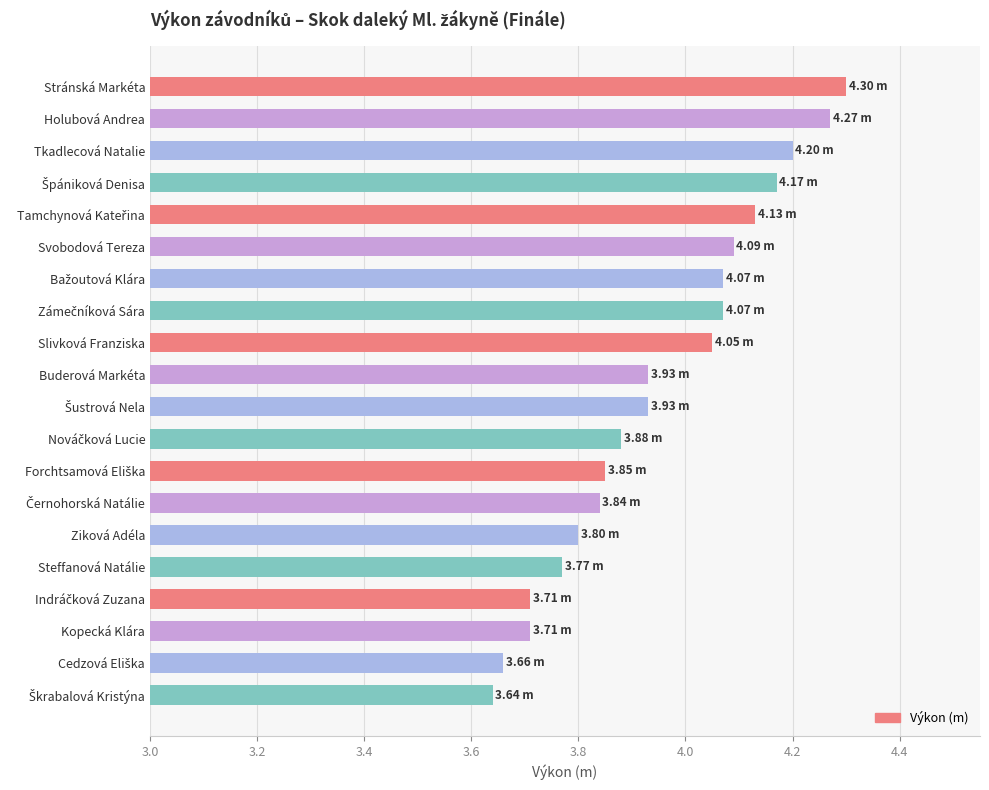

What is the difference between the maximum and minimum values?

0.7